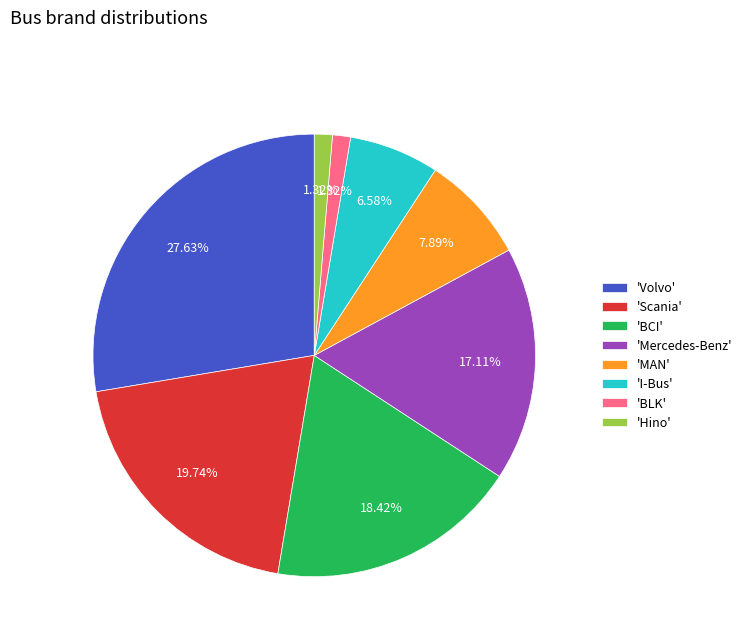

How many slices are in this pie chart?

8